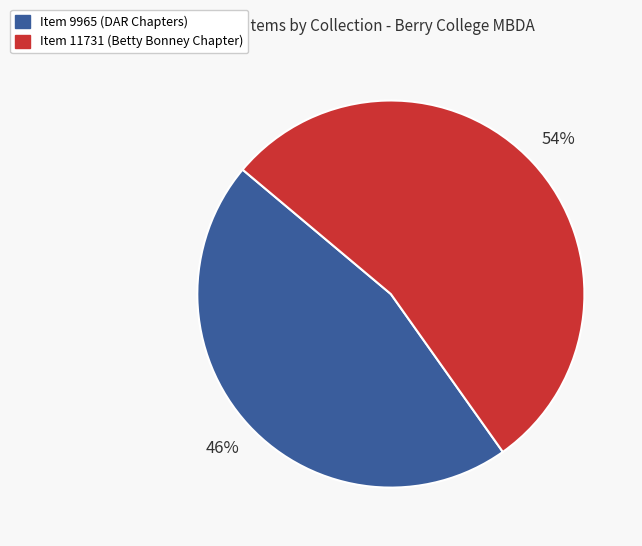

What percentage is the Item 9965 (DAR Chapters) slice, to the nearest percent?

46%